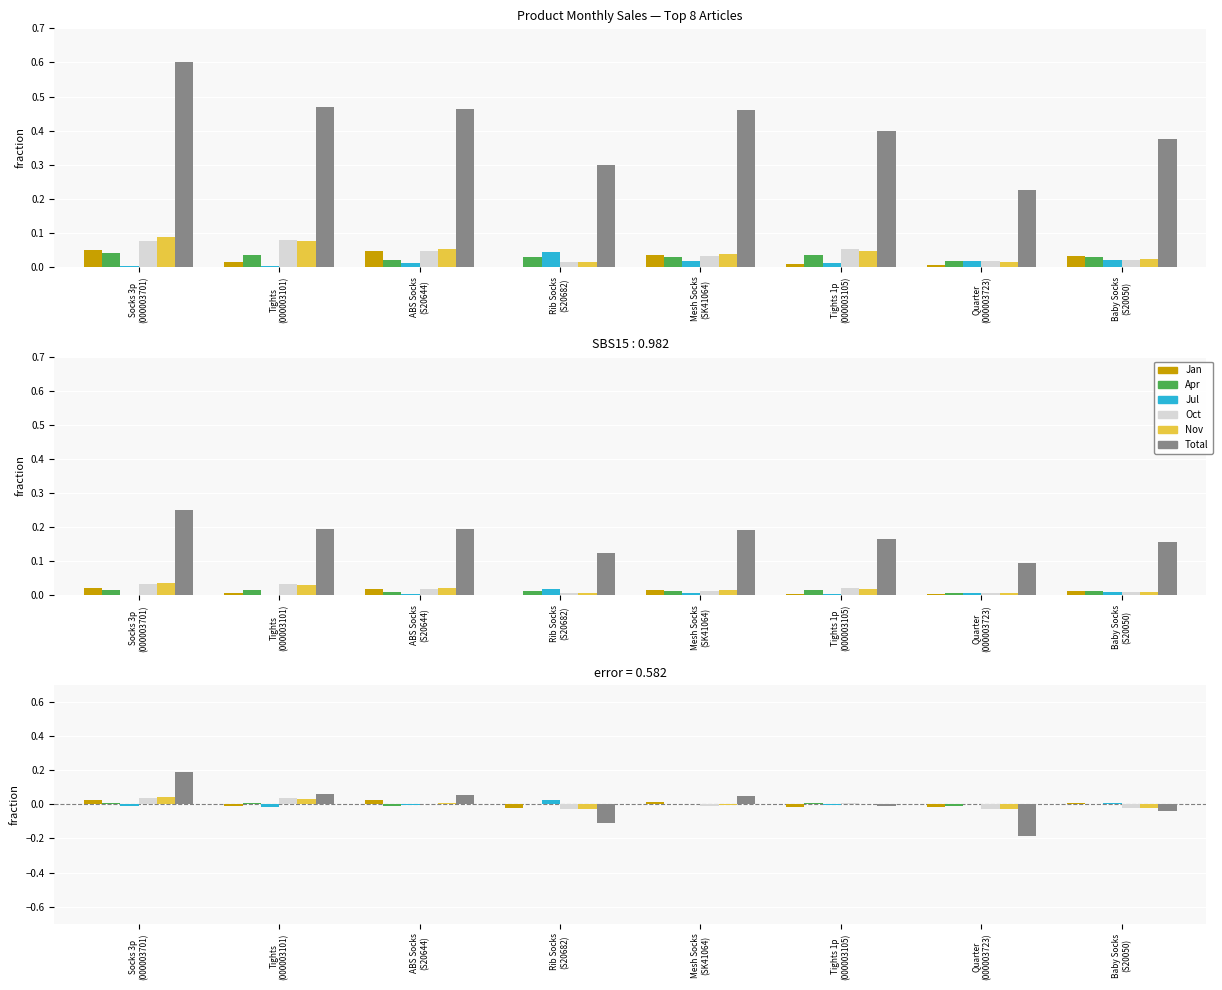

At ABS Socks
(S20644), list the series in order from largest to smallest.

Total, Jan, Nov, Oct, Jul, Apr